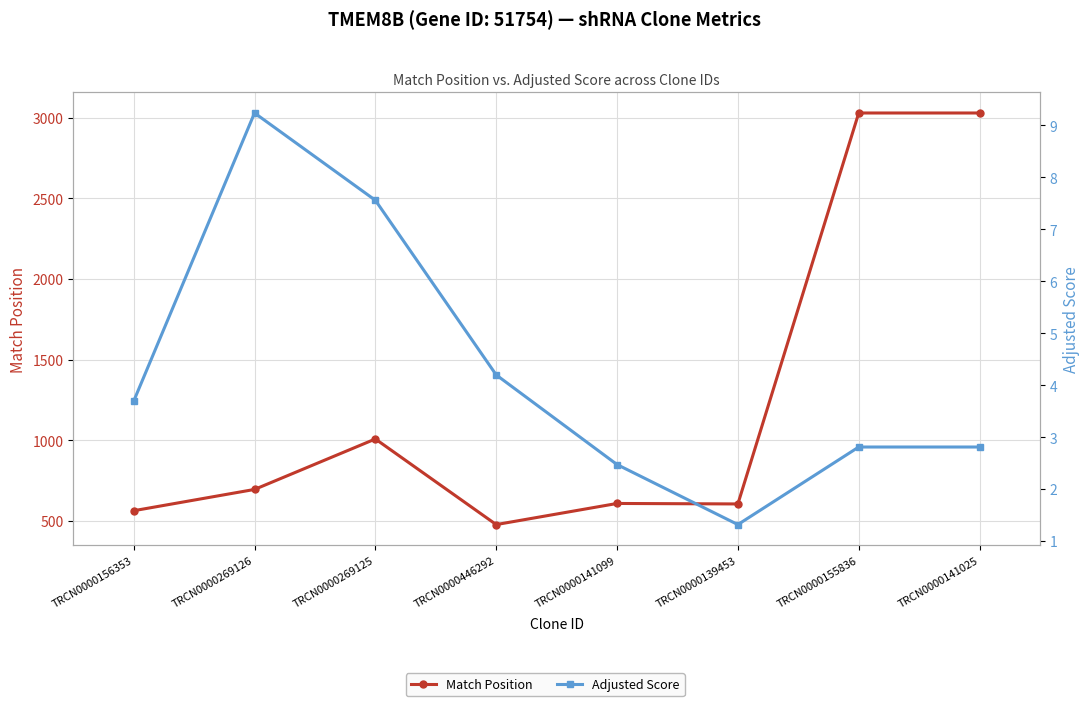

Which series changed the most between TRCN0000269125 and TRCN0000446292?

Match Position